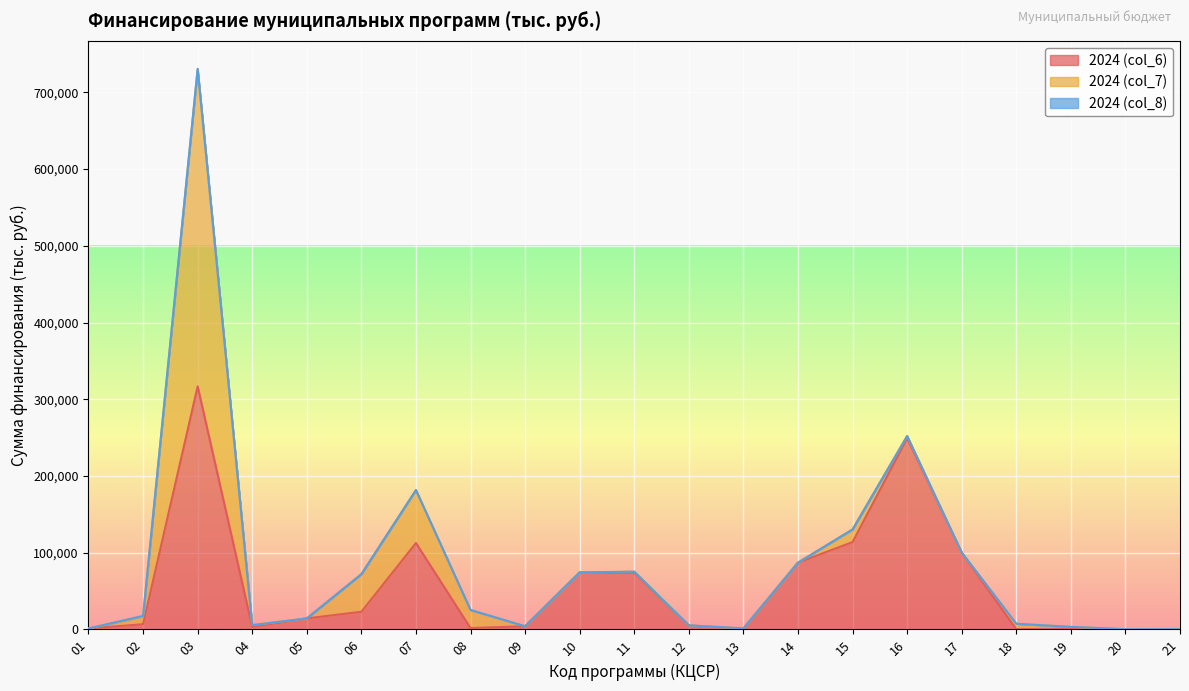

Does the chart display data point markers on the line(s)?

No